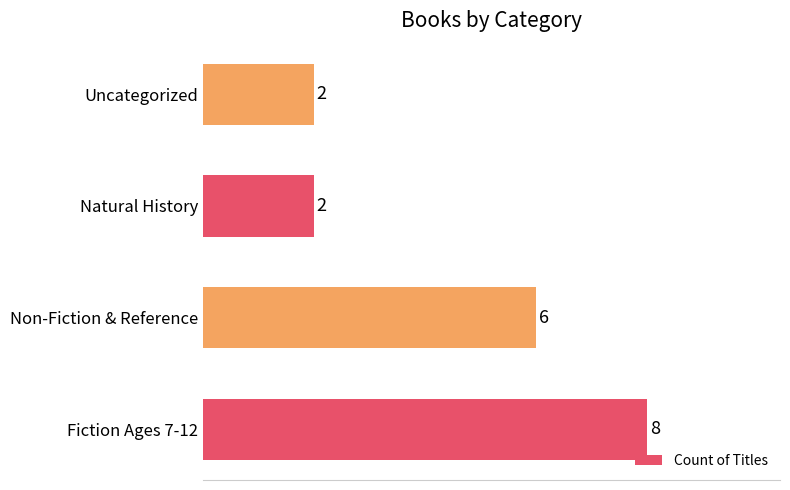

Reading bottom to top, extract all data points from this chart.

Fiction Ages 7-12=8	Non-Fiction & Reference=6	Natural History=2	Uncategorized=2